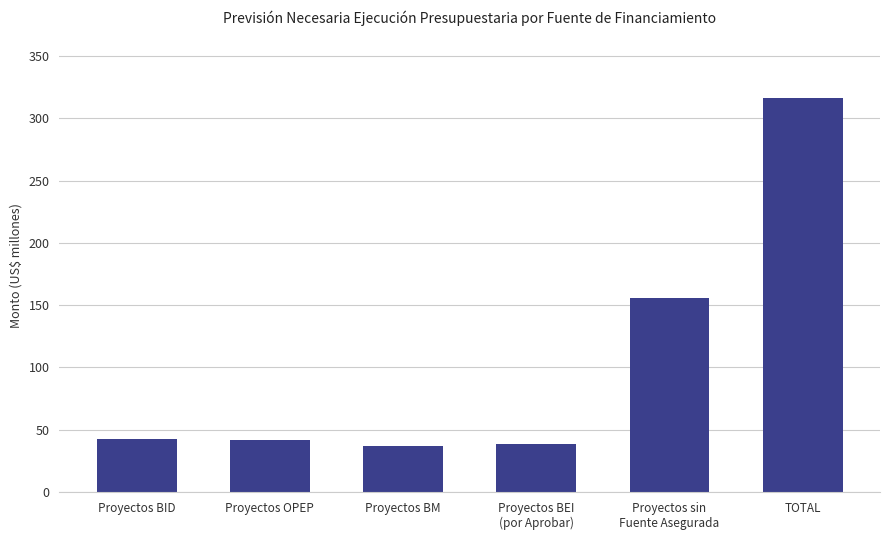

The chart shows a value of 14.6 at Proyectos OPEP. True or false?

False